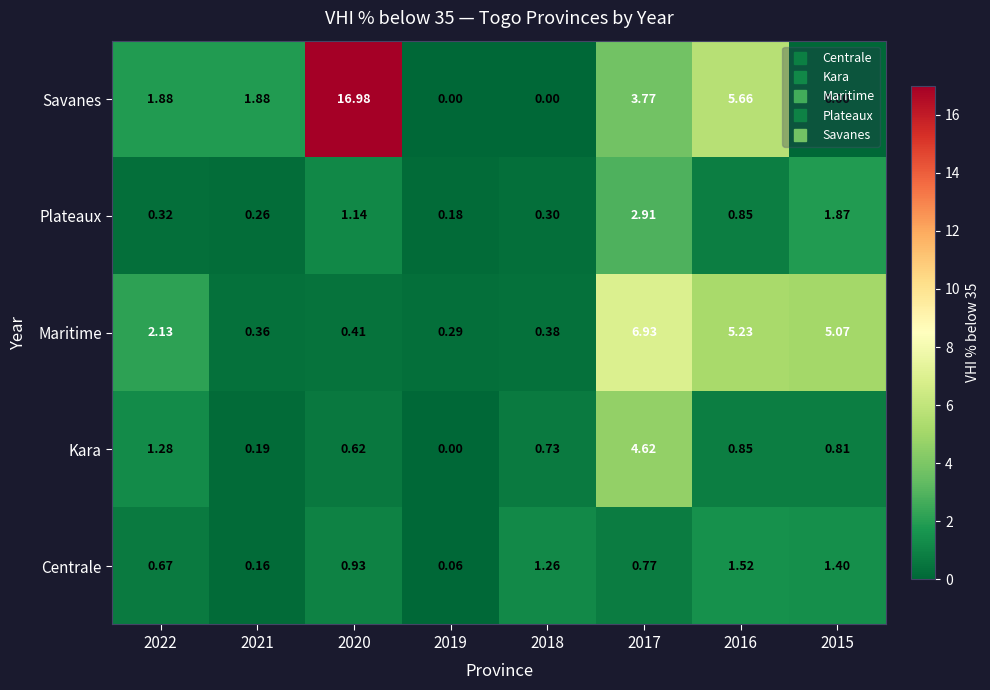

Which label corresponds to the largest value in the chart?

2020